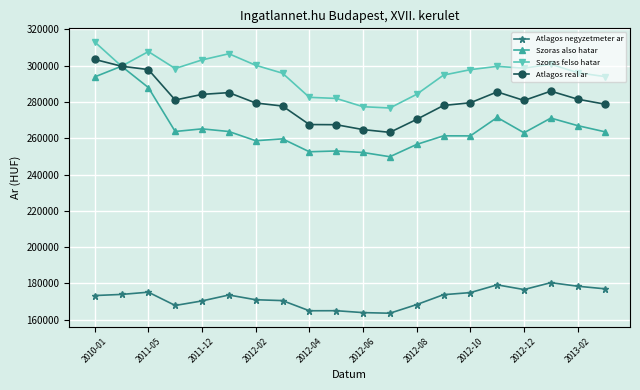

True or false: Atlagos negyzetmeter ar and Szoras felso hatar cross at least once.

False